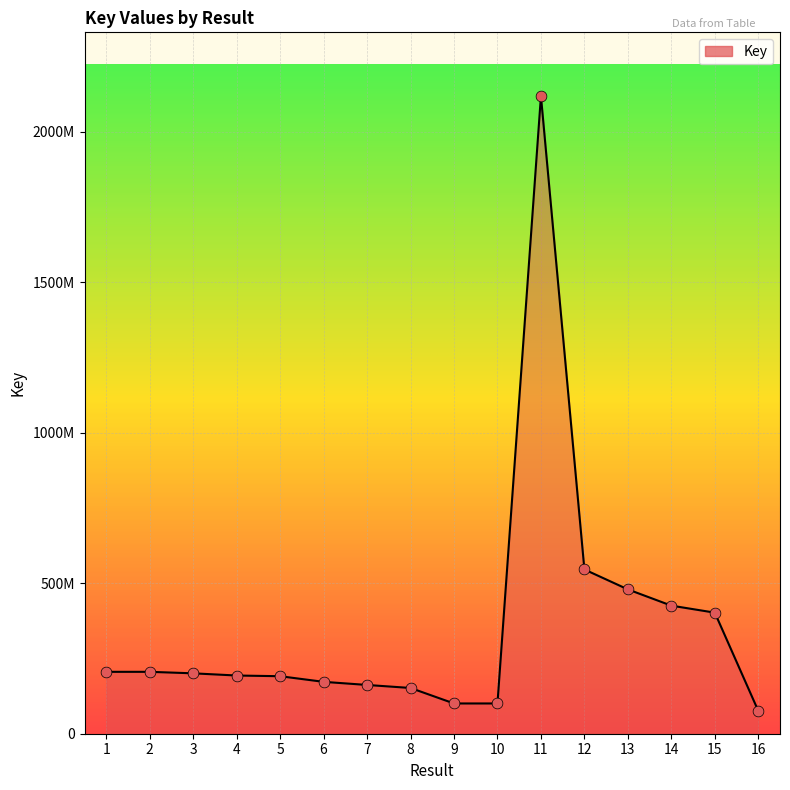

Is this an area chart (filled region under the line)?

Yes